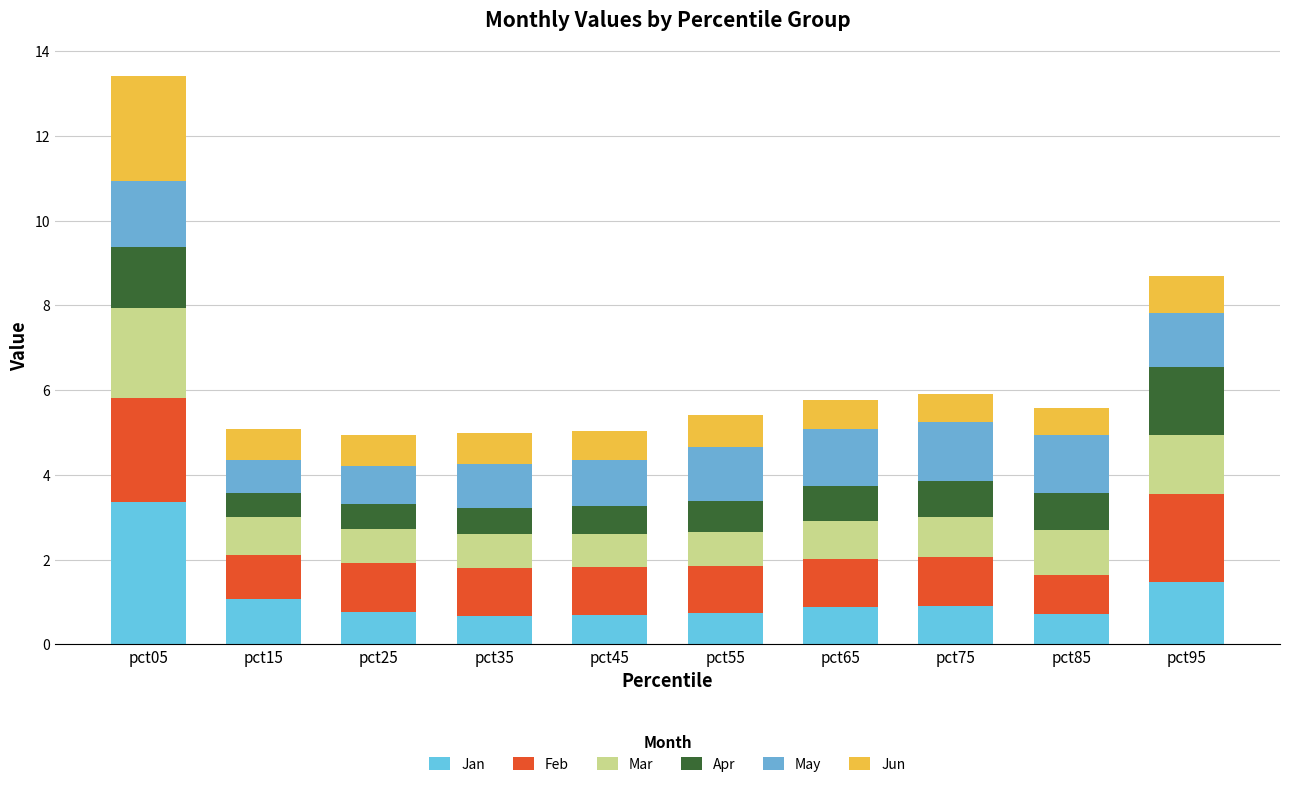

Count the number of categories in the chart.

10